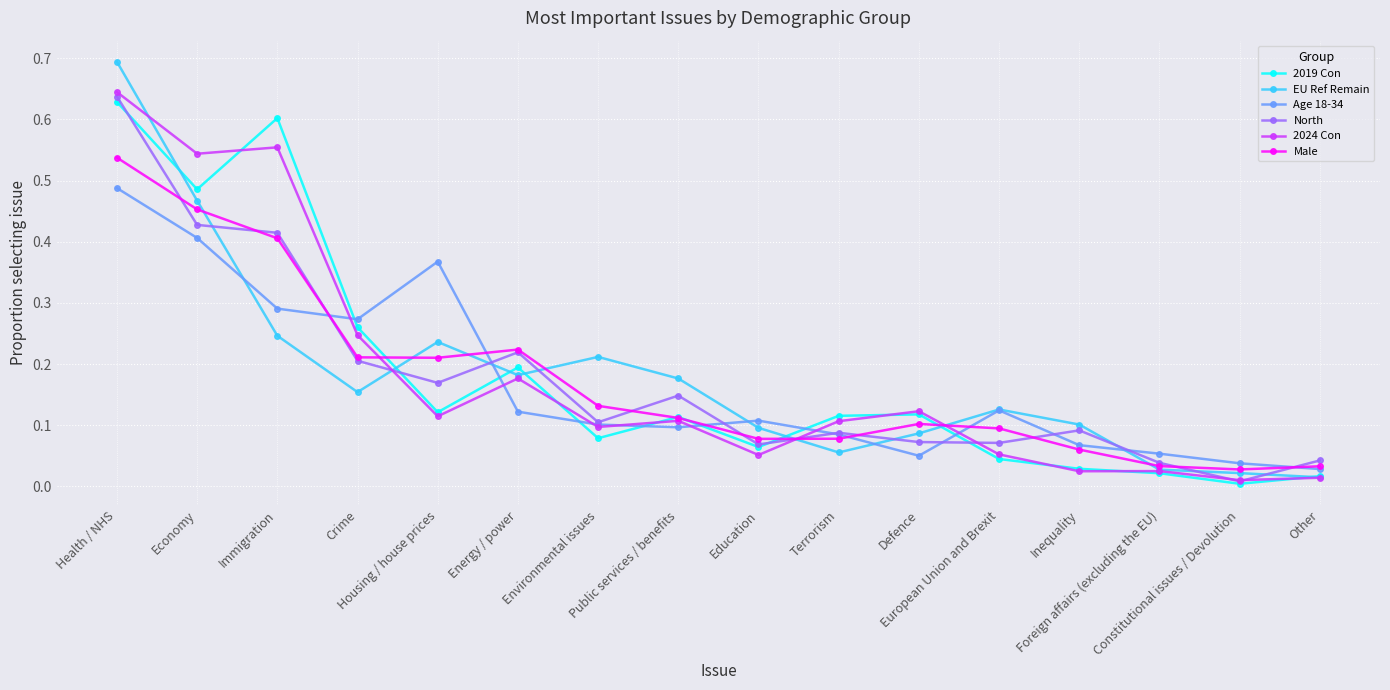

Does the chart have visible grid lines?

Yes